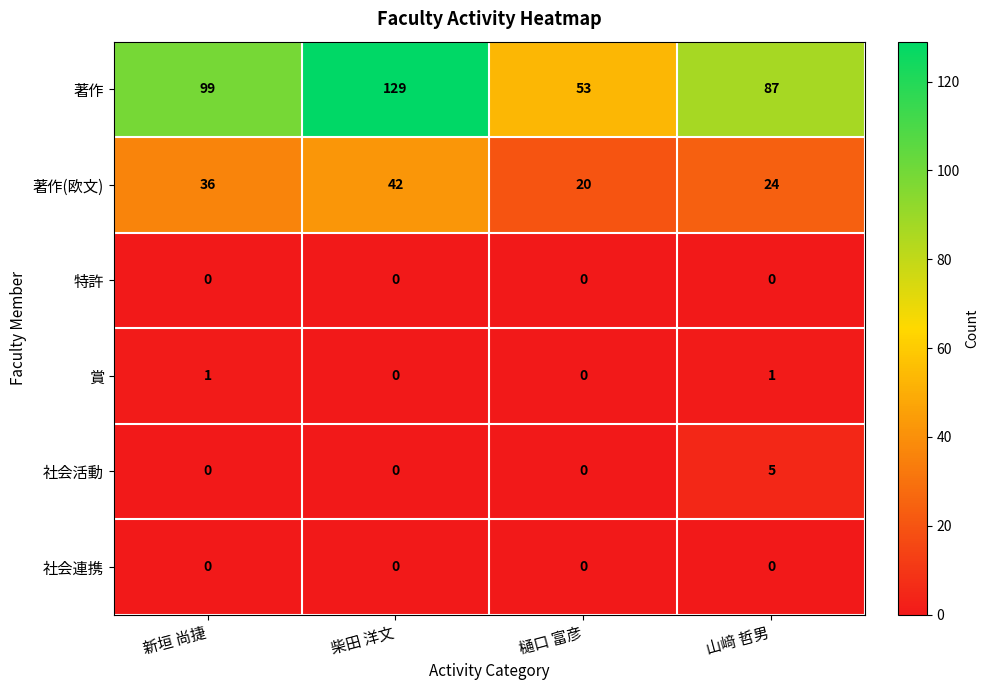

List the labels in order of 著作(欧文) value, largest first.

柴田 洋文, 新垣 尚捷, 山﨑 哲男, 樋口 富彦